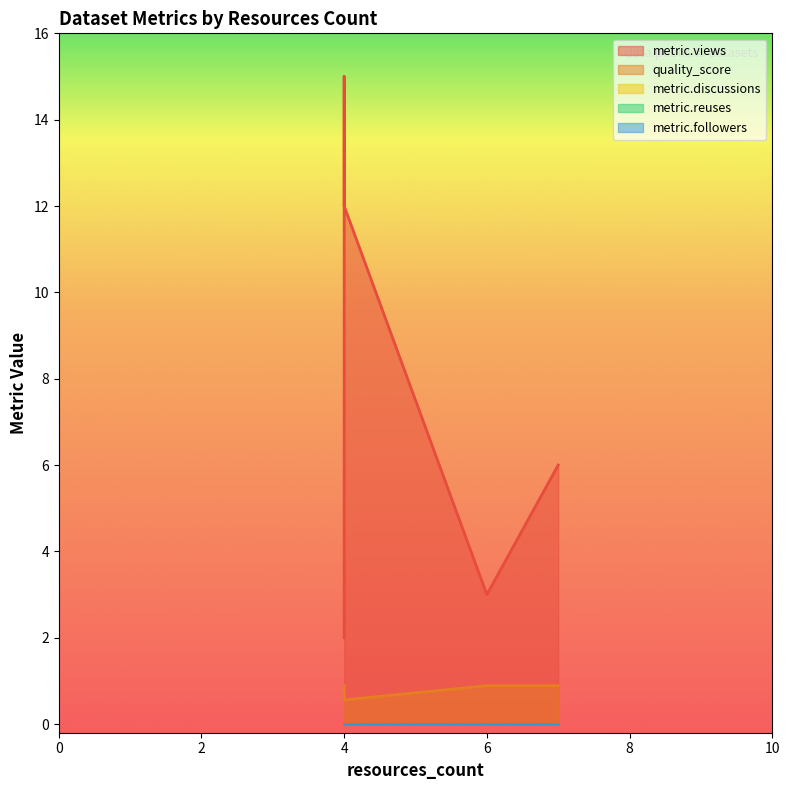

The metric.discussions series shows 0.0 at 7. True or false?

True